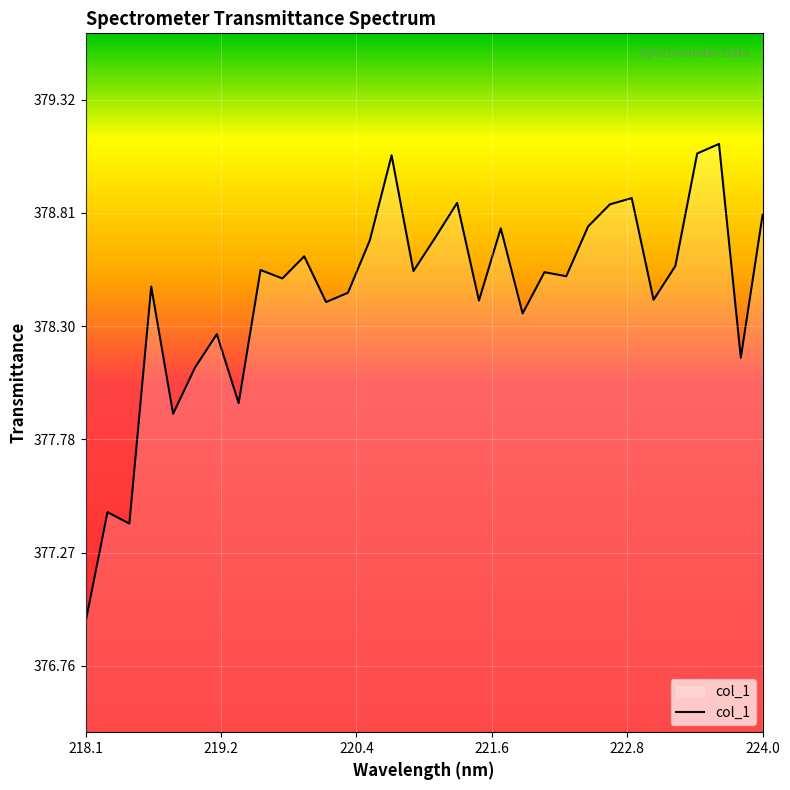

How many lines are shown in the chart?

1